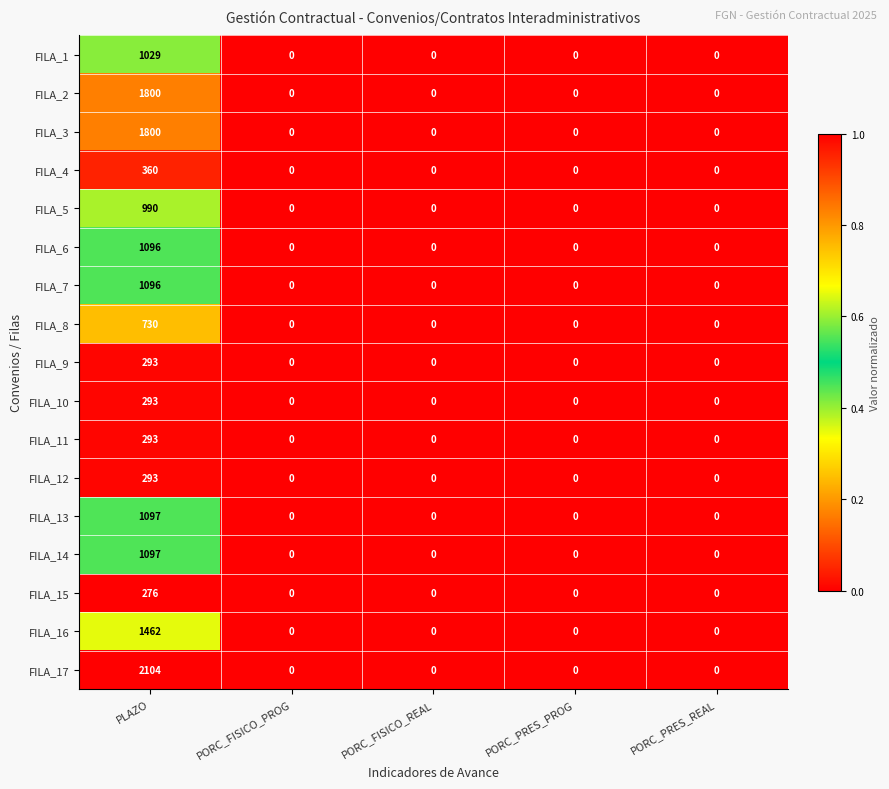

At which label does FILA_6 reach its peak?

PLAZO